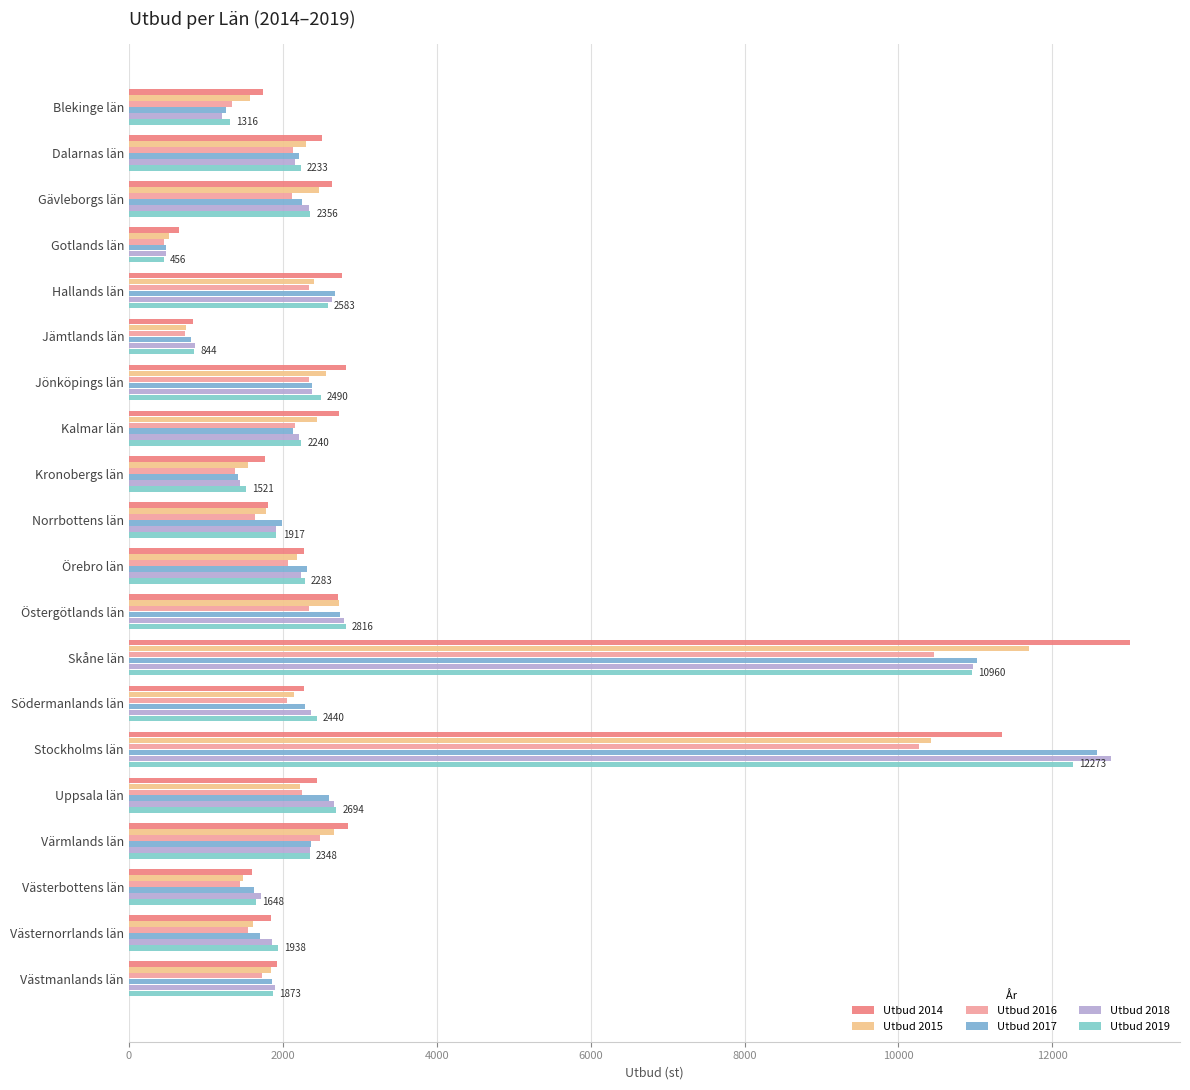

Reading left to right, extract all data points from this chart.

Utbud 2014: 1742	2506	2644	644	2764	831	2817	2731	1764	1808	2269	2715	13009	2271	11341	2444	2849	1594	1850	1922
Utbud 2015: 1569	2300	2473	519	2405	747	2565	2443	1548	1785	2188	2727	11701	2151	10428	2228	2668	1482	1613	1841
Utbud 2016: 1342	2128	2114	457	2336	729	2336	2153	1380	1641	2071	2345	10467	2053	10272	2245	2479	1449	1543	1735
Utbud 2017: 1260	2211	2252	475	2674	806	2378	2138	1422	1988	2308	2743	11027	2282	12585	2597	2365	1627	1705	1858
Utbud 2018: 1208	2153	2343	478	2641	857	2382	2211	1443	1916	2235	2791	10963	2369	12766	2667	2352	1721	1855	1895
Utbud 2019: 1316	2233	2356	456	2583	844	2490	2240	1521	1917	2283	2816	10960	2440	12273	2694	2348	1648	1938	1873